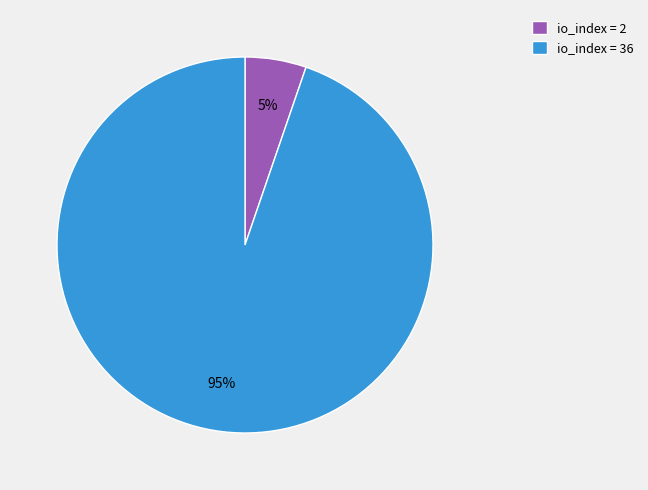

What is the largest slice in the pie chart?

io_index = 36